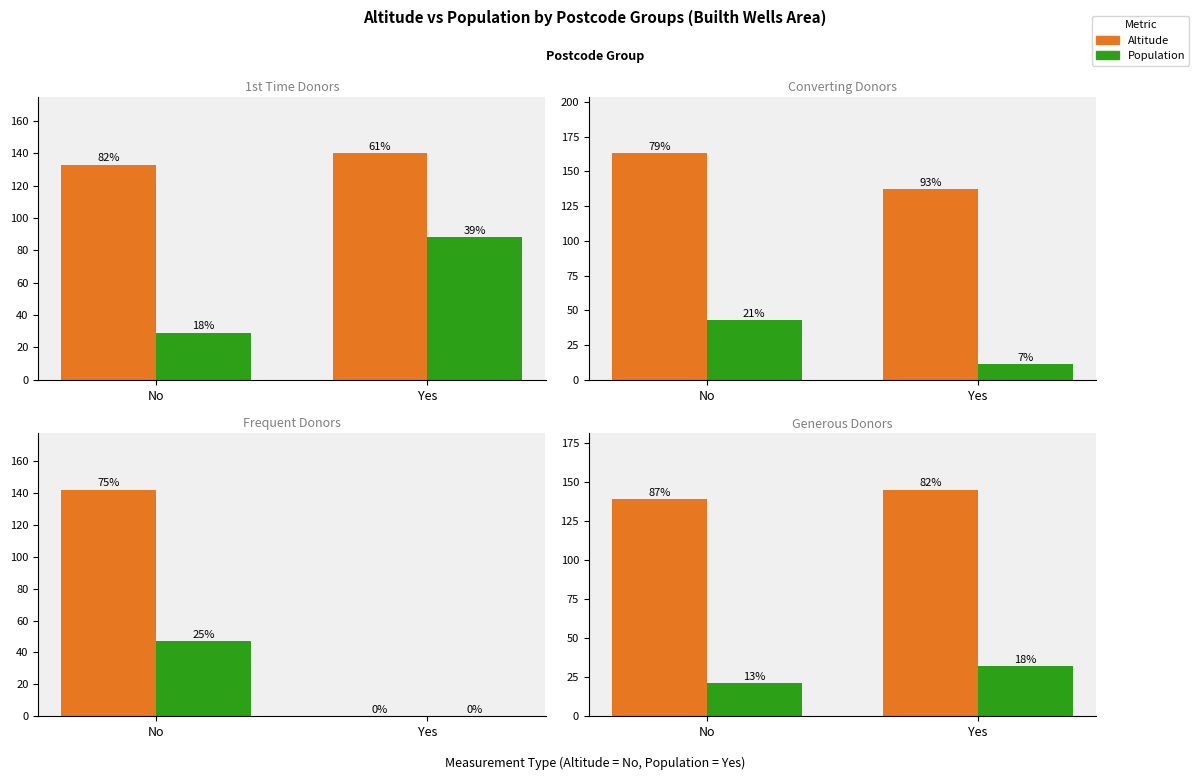

Which series changed the most between No and Yes?

Population